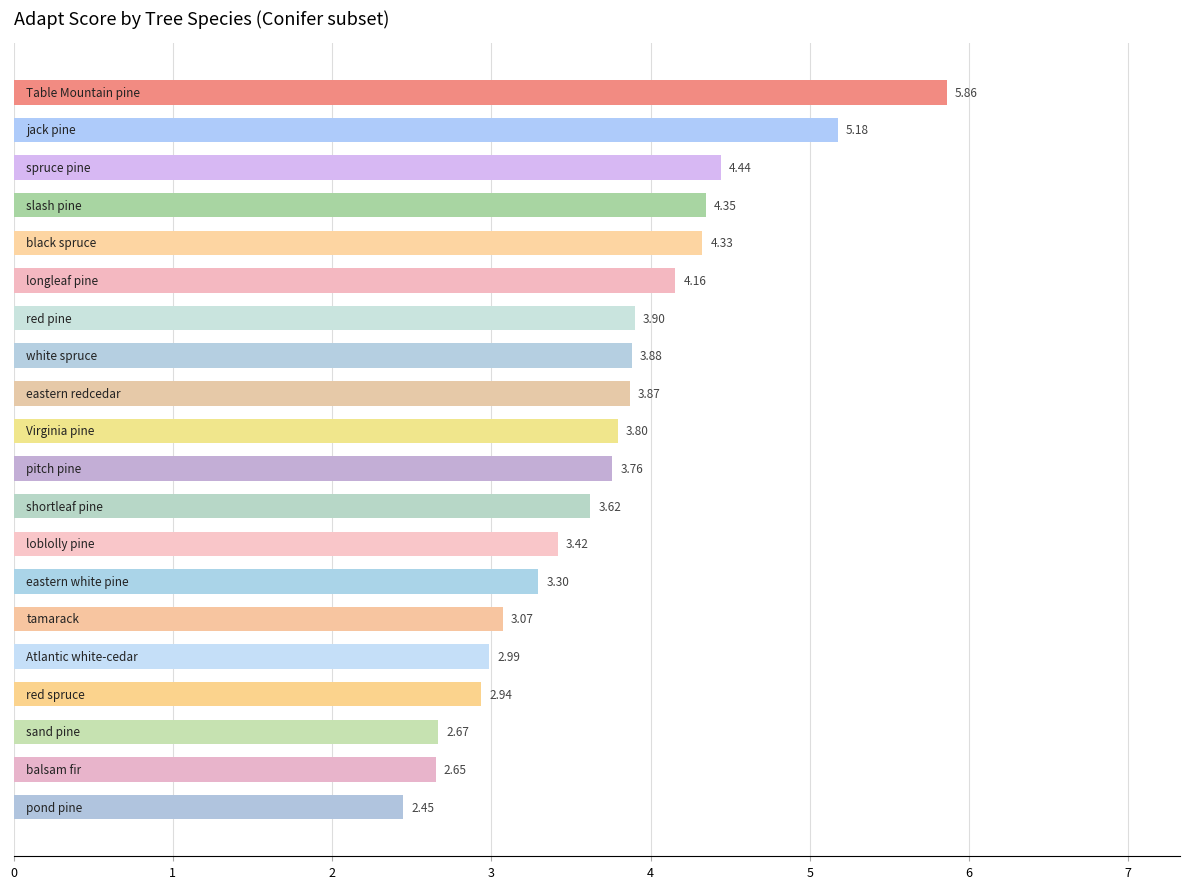

What is the sum of all values?

74.6